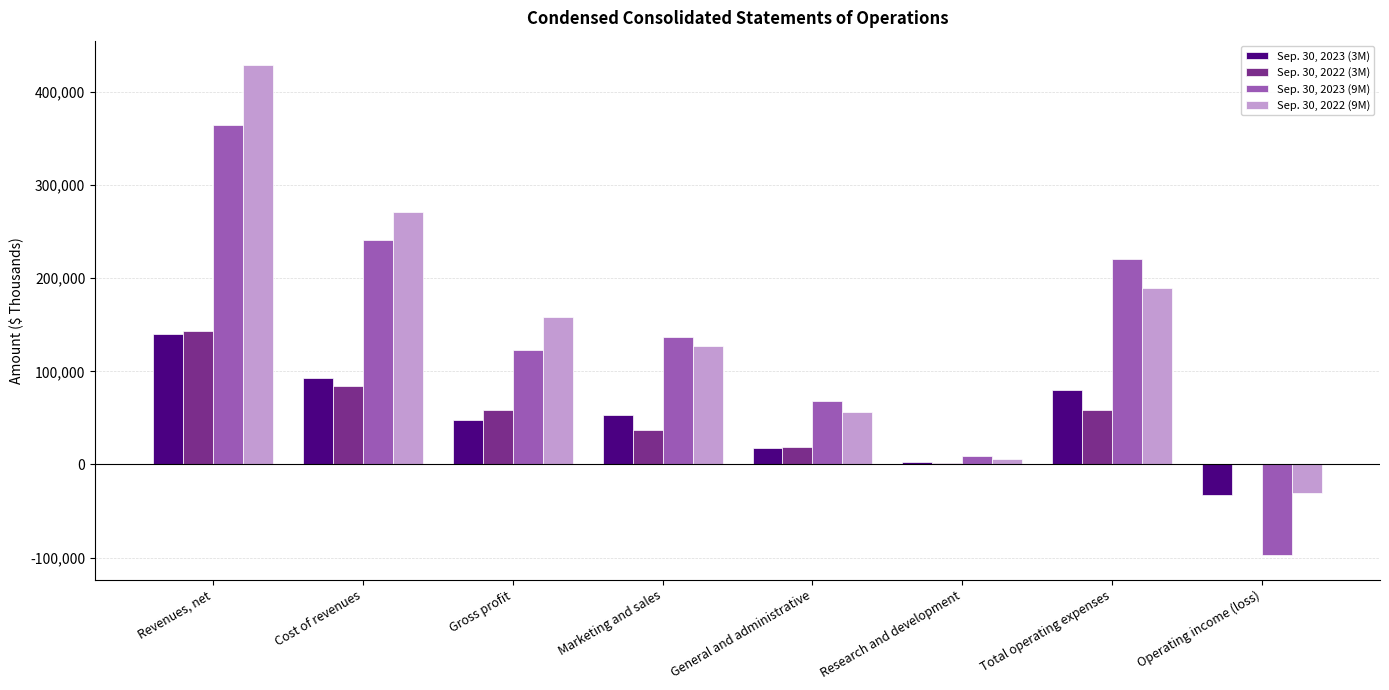

Where does the Sep. 30, 2023 (9M) series first go above 137368?

Revenues, net